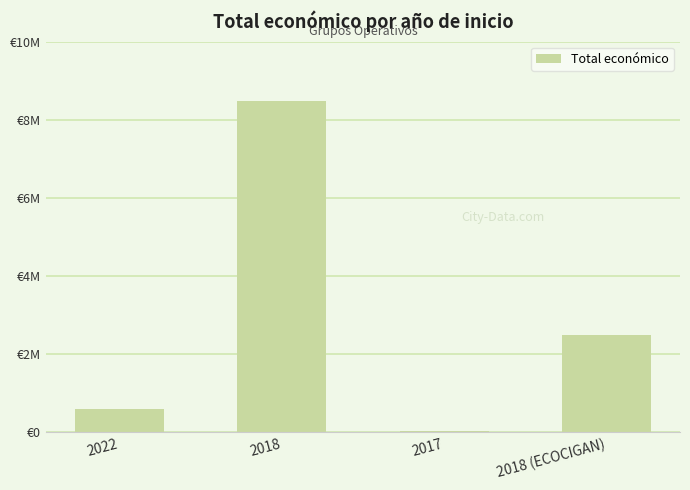

The chart shows a value of 824564 at 2022. True or false?

False